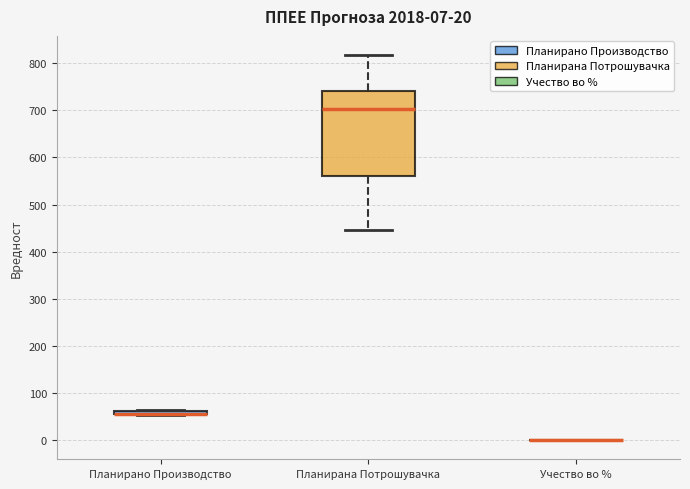

Which box is the tallest, from its lower edge to its upper edge?

Планирана Потрошувачка